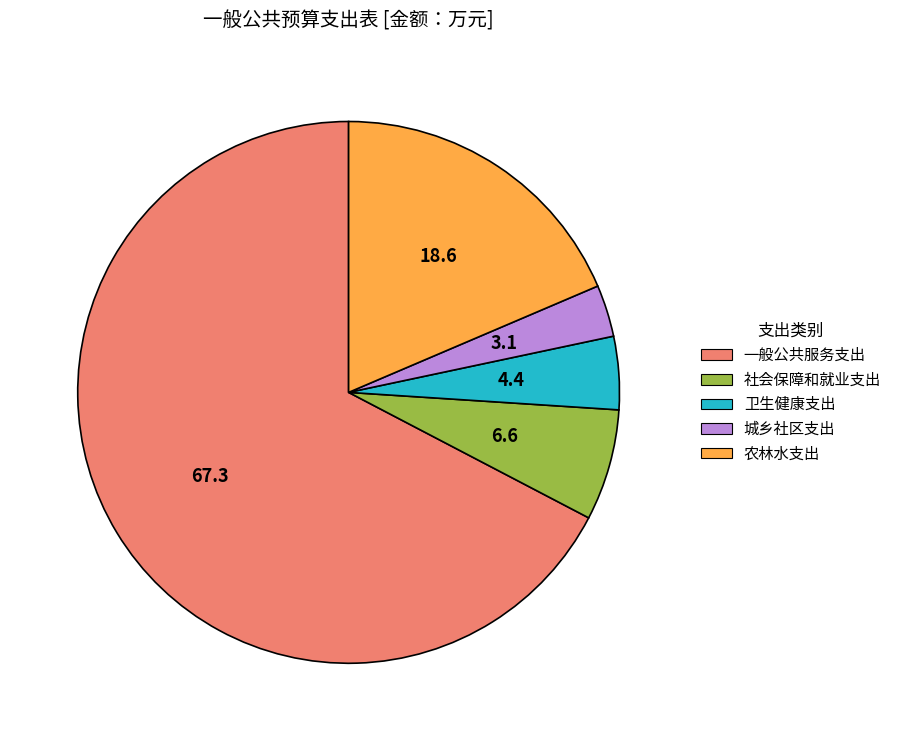

Which category has the biggest portion of the pie?

一般公共服务支出